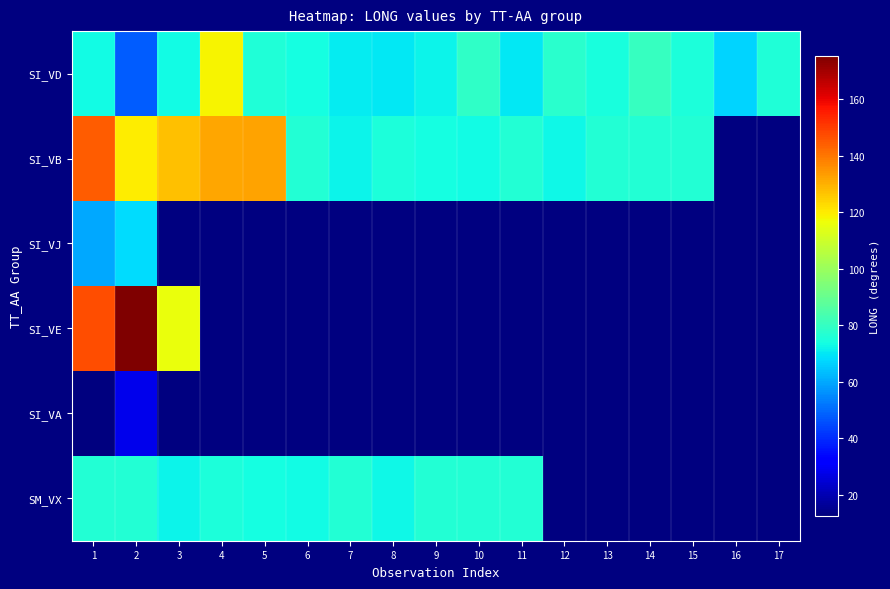

Between 10 and 16, which is larger?

10